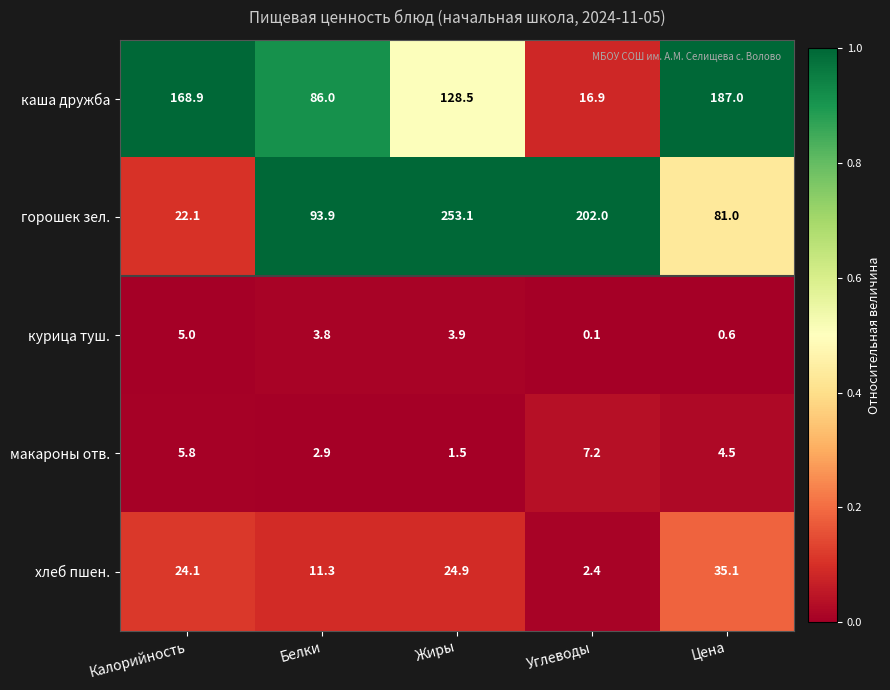

The макароны отв. series shows 1.0 at Цена. True or false?

False